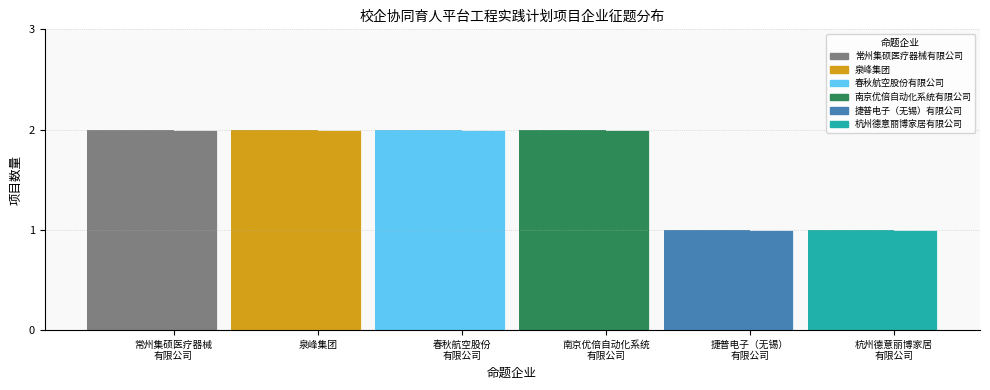

What value does the data have at 常州集硕医疗器械
有限公司?

2